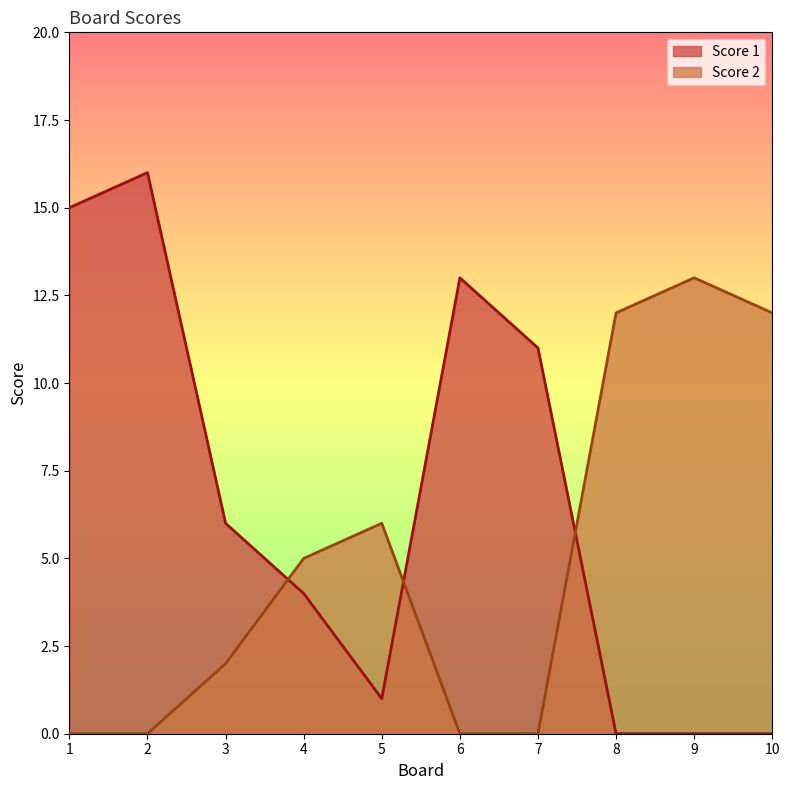

How many lines are shown in the chart?

2